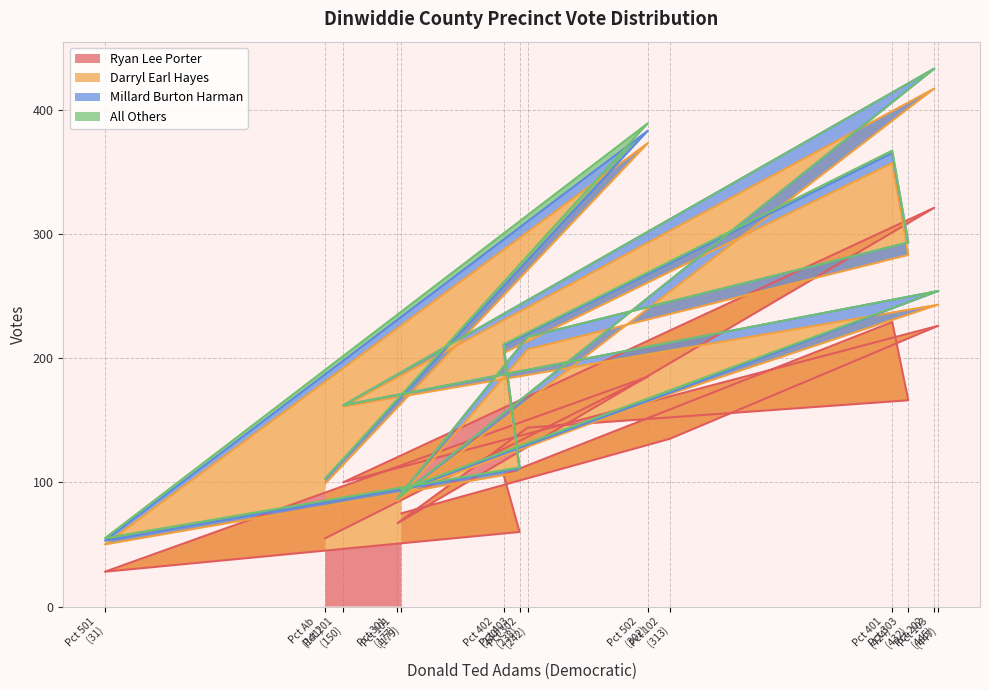

What is the difference between the Millard Burton Harman values at 101 and 201?

1